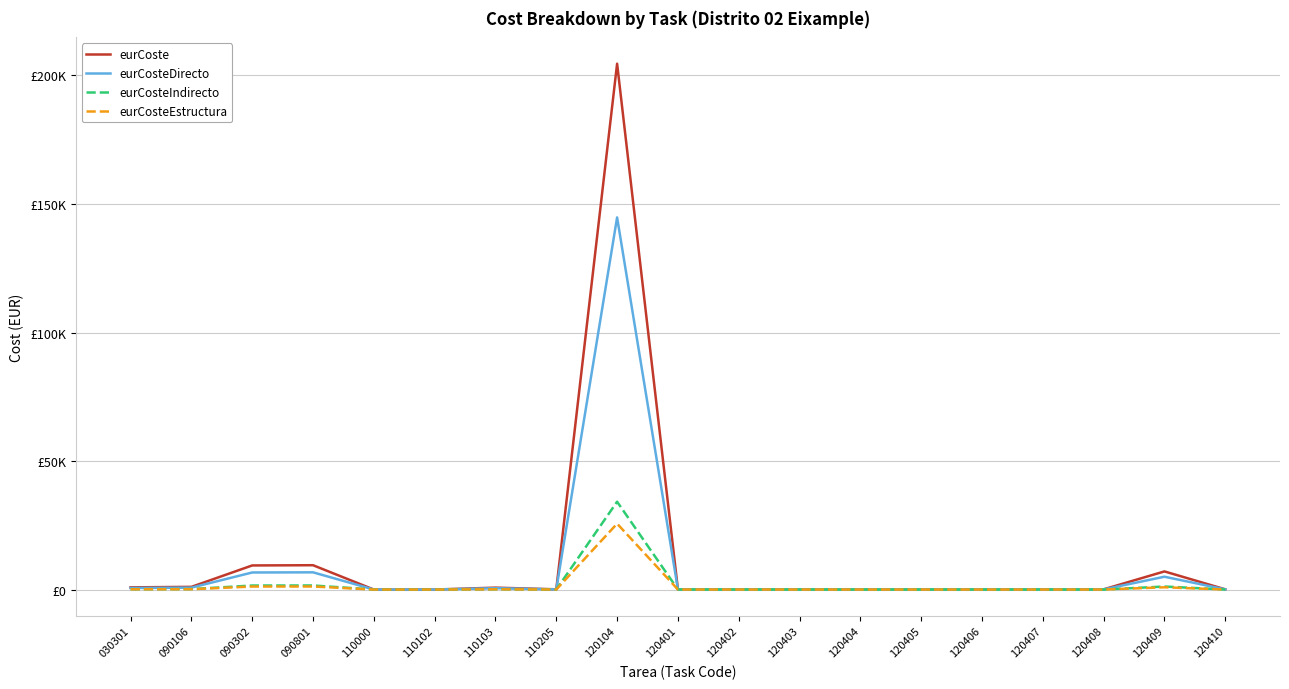

True or false: eurCosteDirecto and eurCoste cross at least once.

False